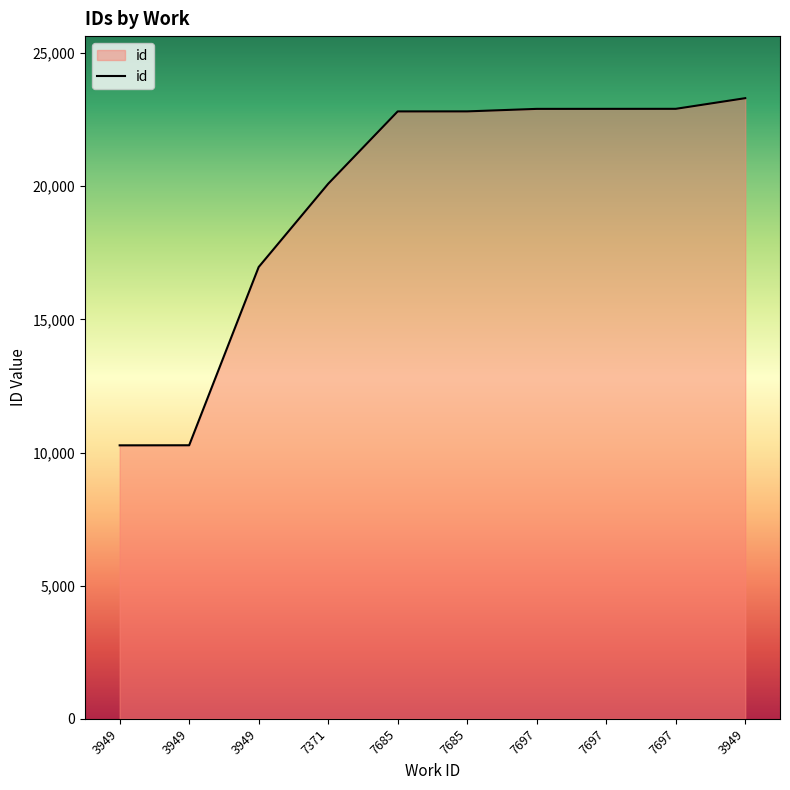

Does the chart have visible grid lines?

No